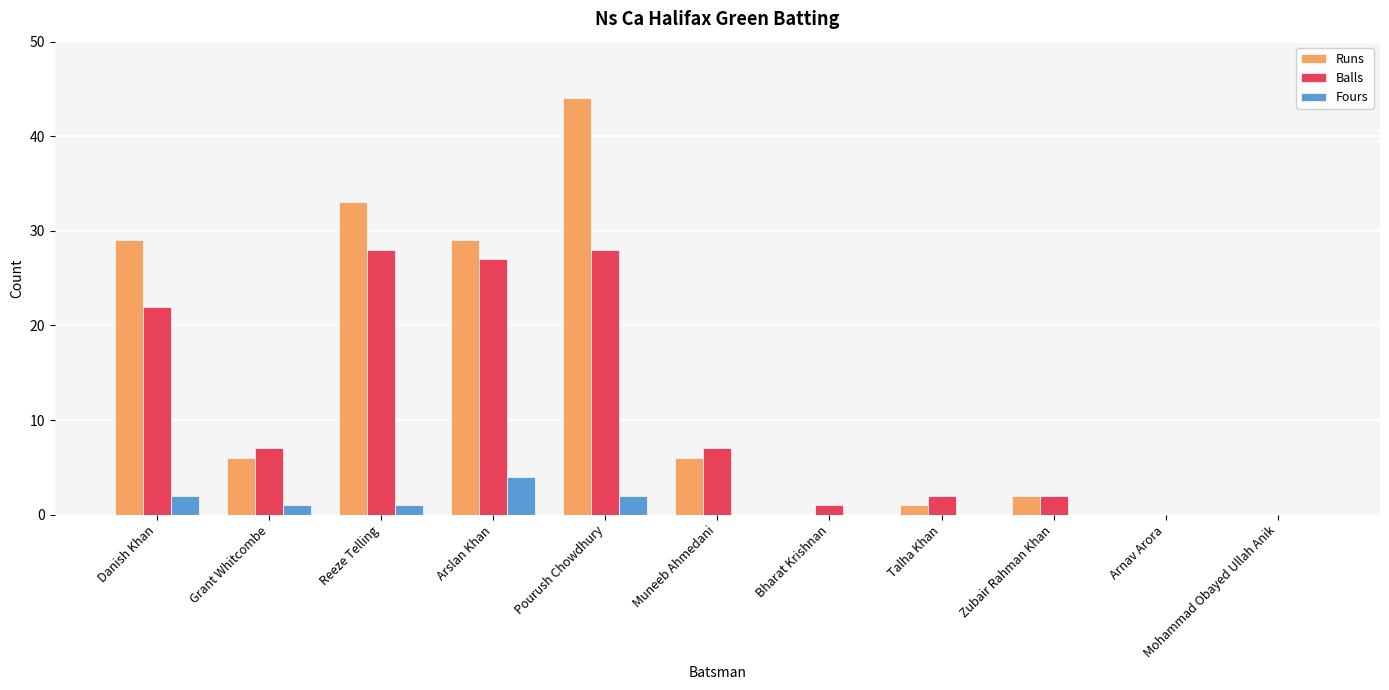

Count the number of categories in the chart.

11